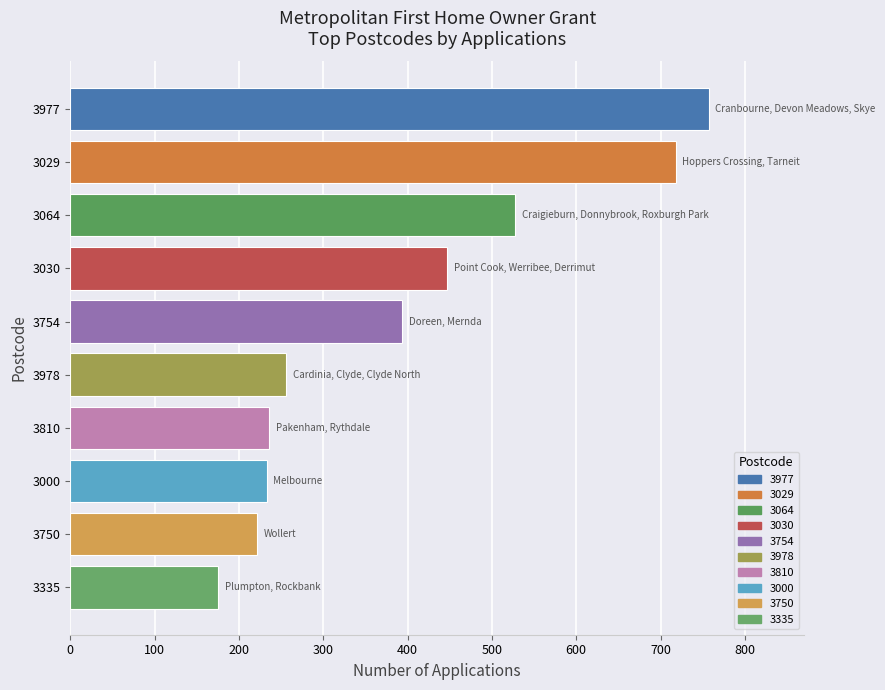

What is the difference between the maximum and second lowest values?

536